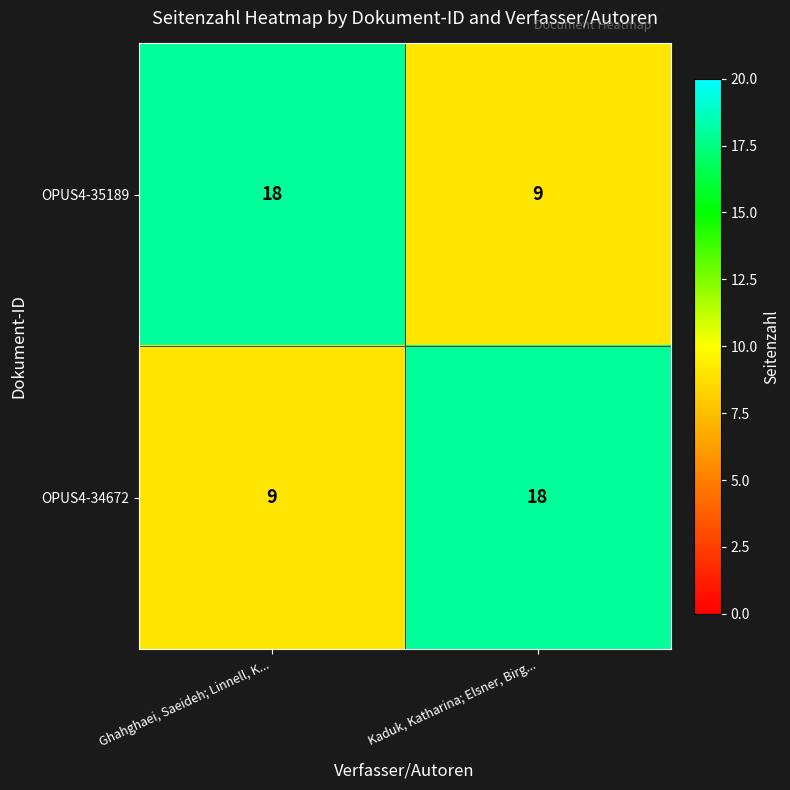

What is the highest value of the OPUS4-34672 series?

18